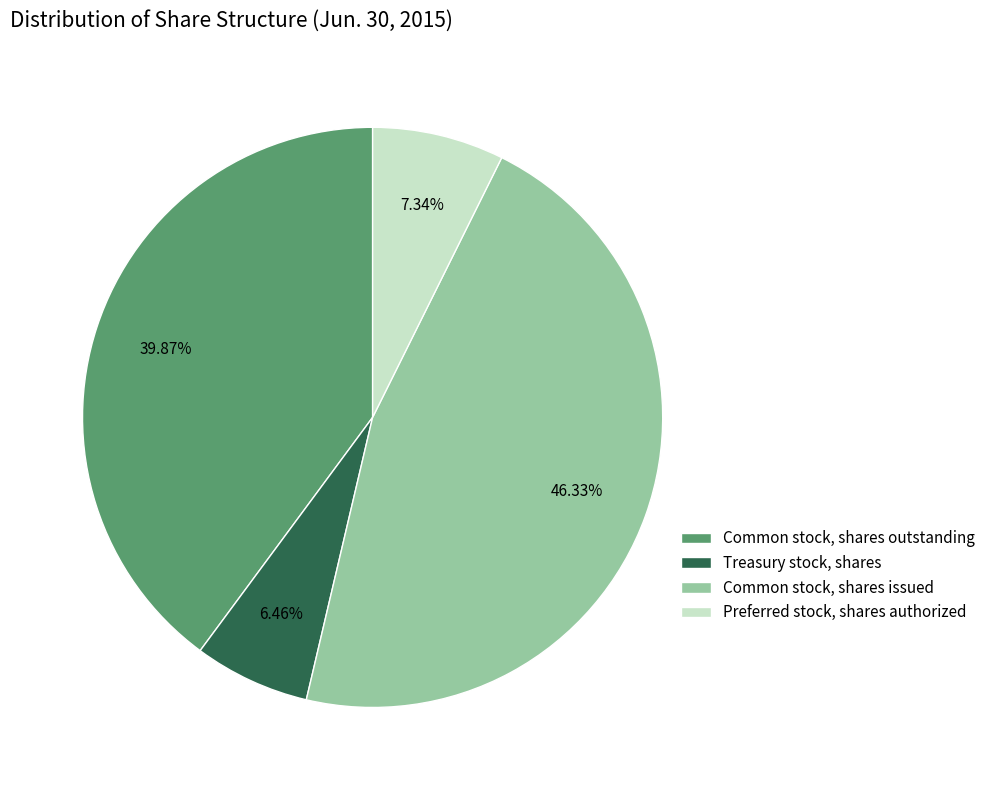

To the nearest percent, what portion does Common stock, shares outstanding represent?

40%